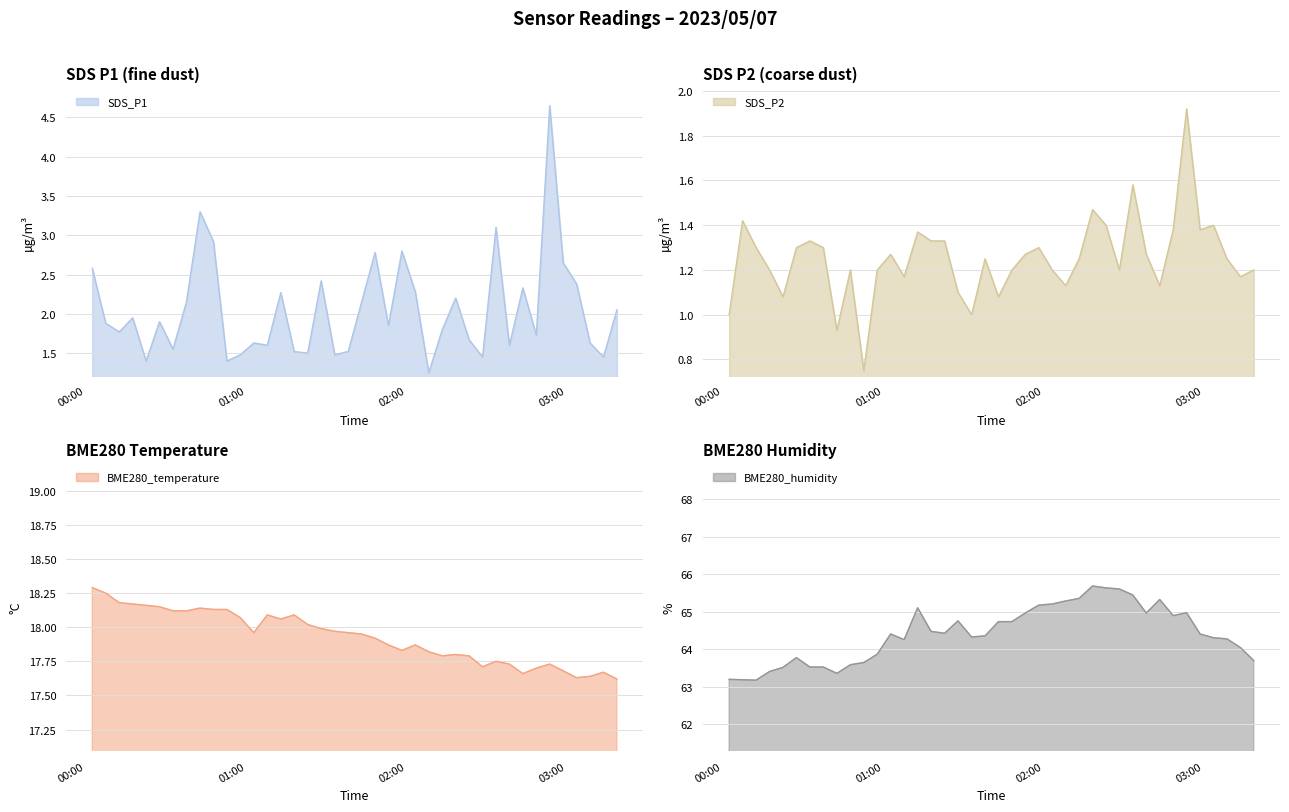

How many categories are shown in the chart?

40